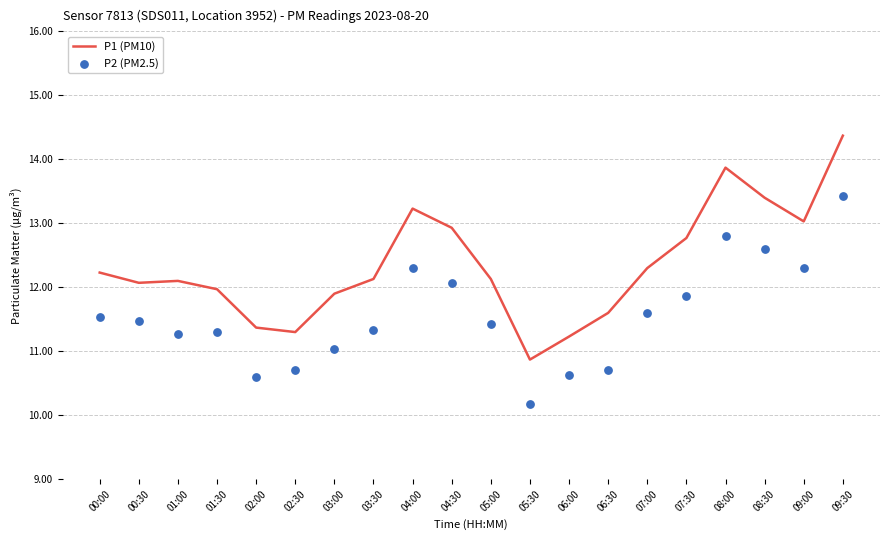

Is the value of P1 (PM10) at 08:00 greater than the value of P2 (PM2.5) at 04:30?

Yes